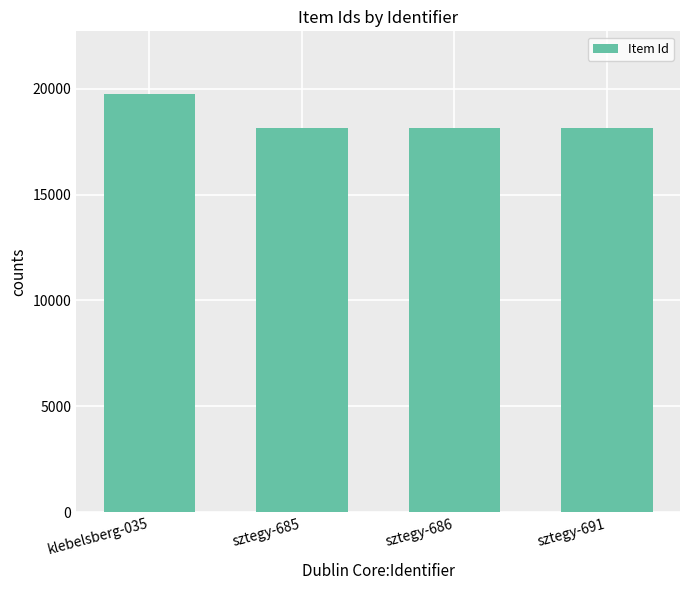

What is the label of the 4th bar from the left?

sztegy-691